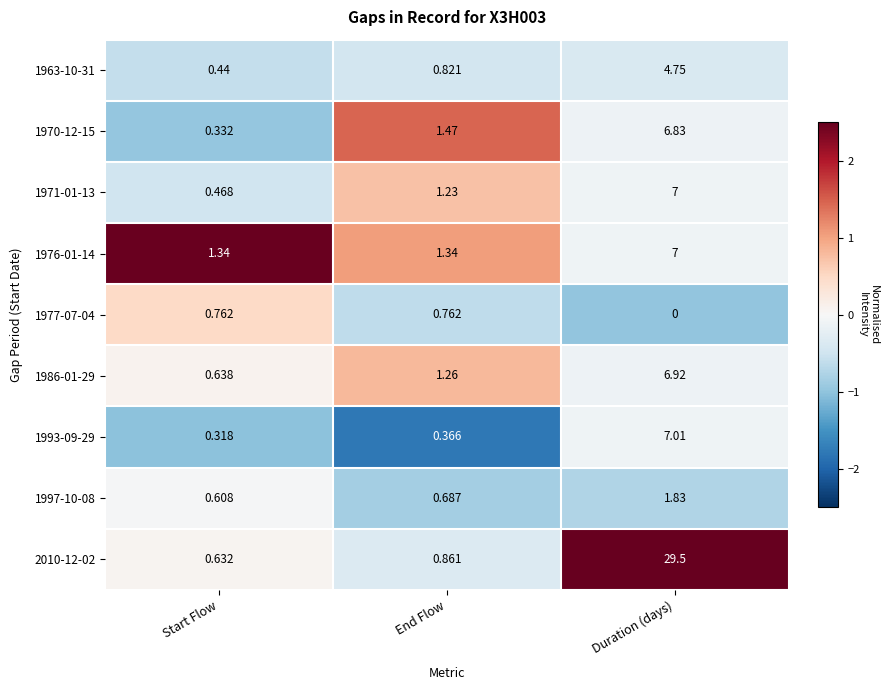

How many series are shown in this chart?

9